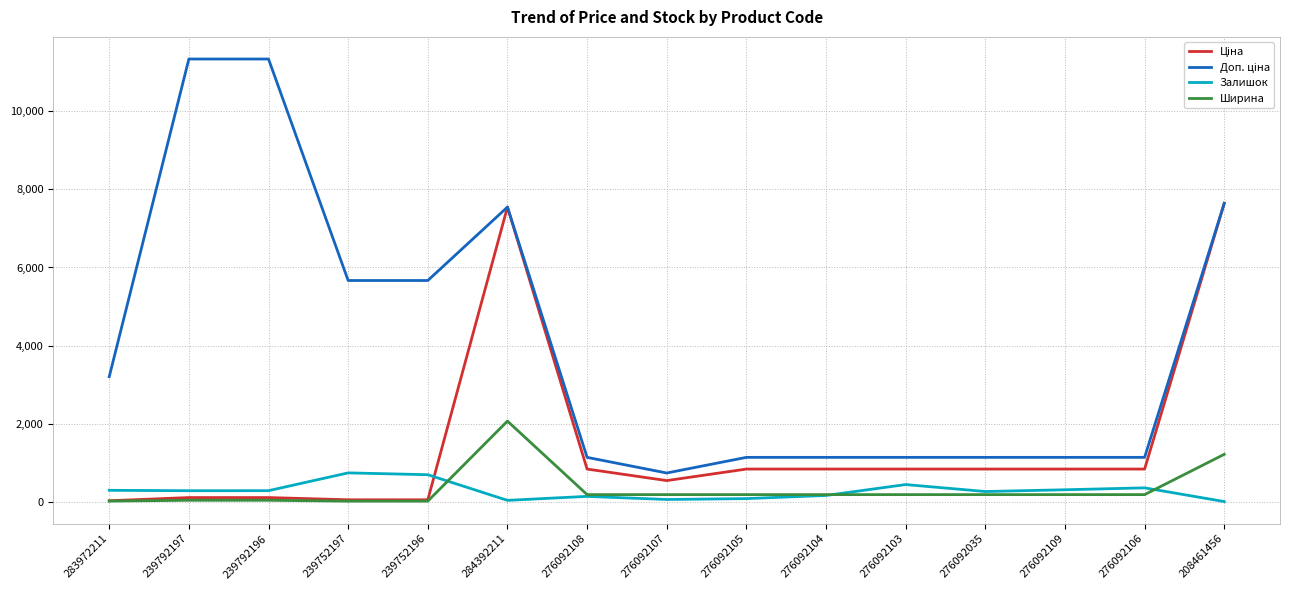

What is the highest value of the Залишок series?

745.0